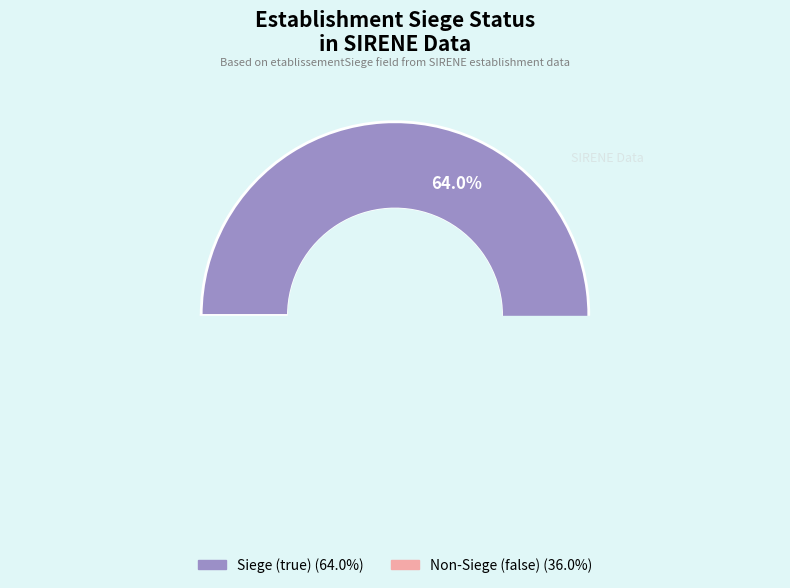

What portion of the pie excludes false?

64.0%